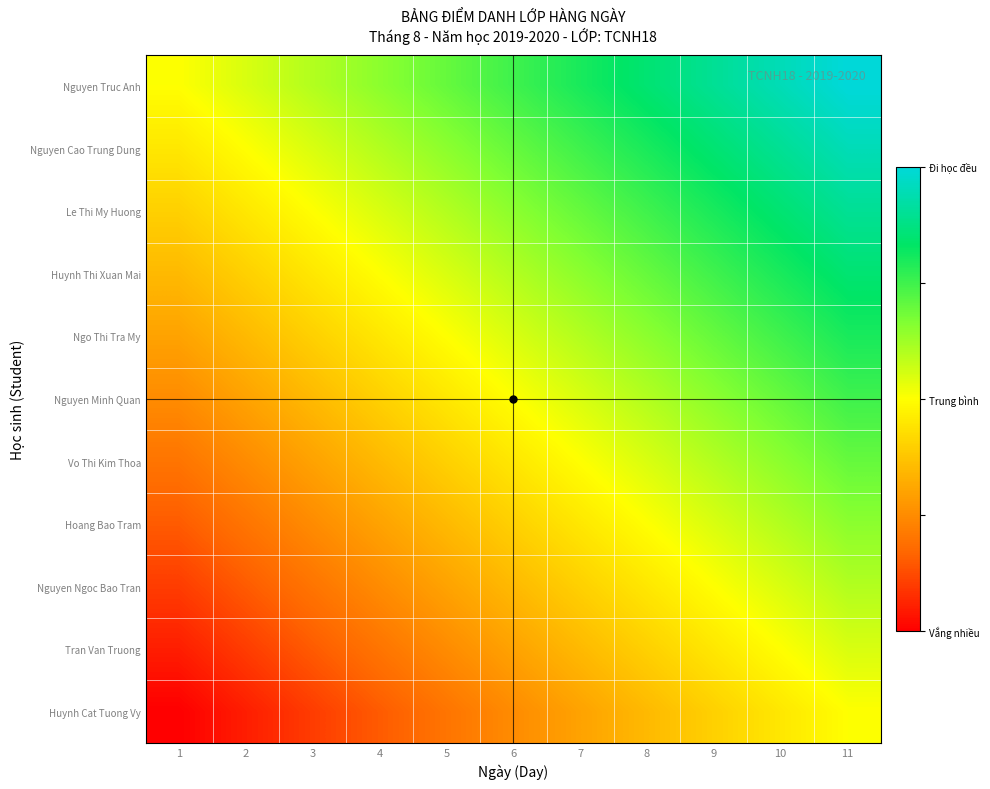

Which series has the largest total across all categories?

Nguyen Truc Anh